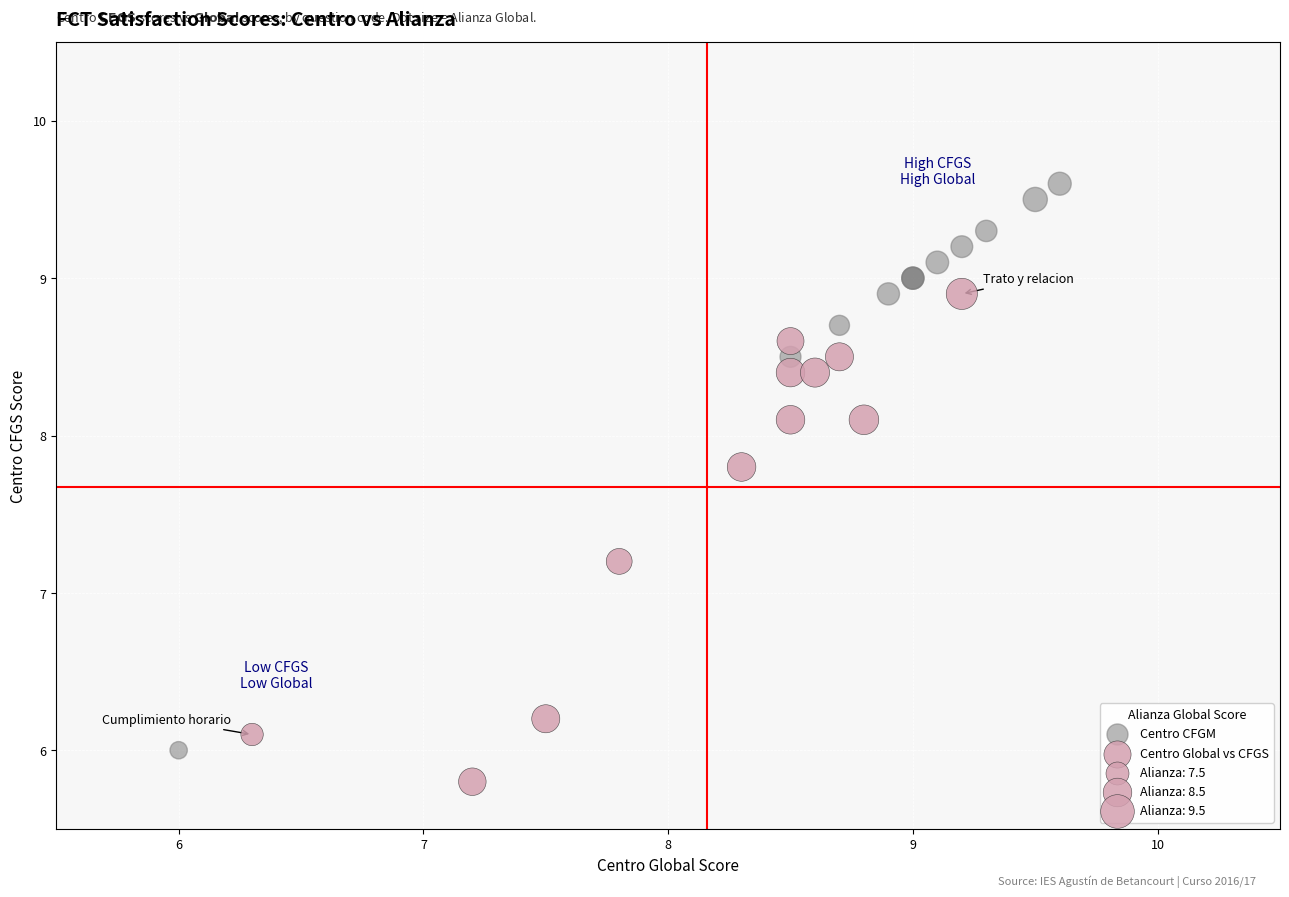

Which series contains the highest Y value?

Centro CFGM